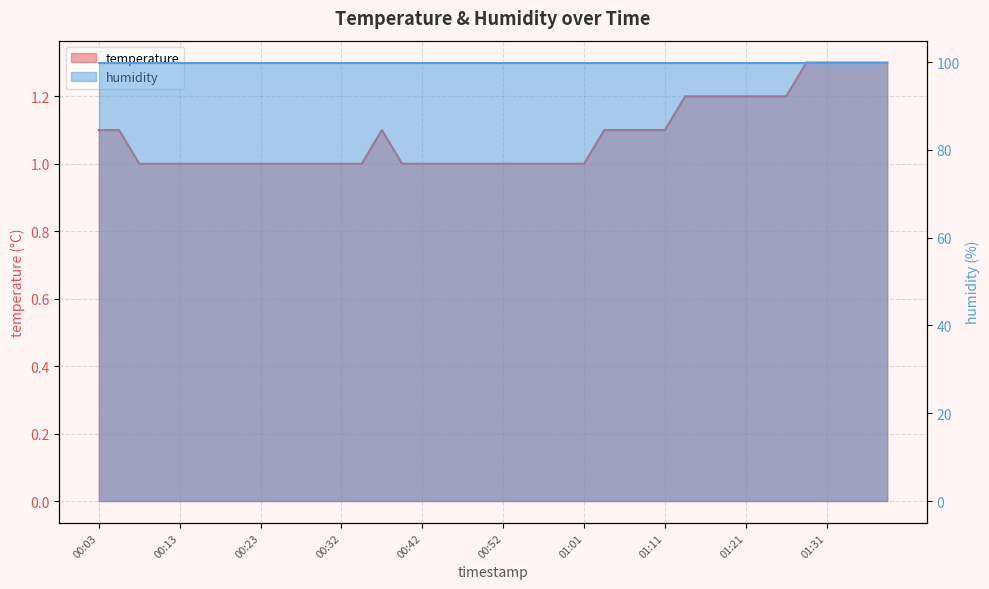

Reading right to left, transcribe all the data shown in this chart.

1.3	1.3	1.3	1.3	1.3	1.2	1.2	1.2	1.2	1.2	1.2	1.1	1.1	1.1	1.1	1.0	1.0	1.0	1.0	1.0	1.0	1.0	1.0	1.0	1.0	1.1	1.0	1.0	1.0	1.0	1.0	1.0	1.0	1.0	1.0	1.0	1.0	1.0	1.1	1.1